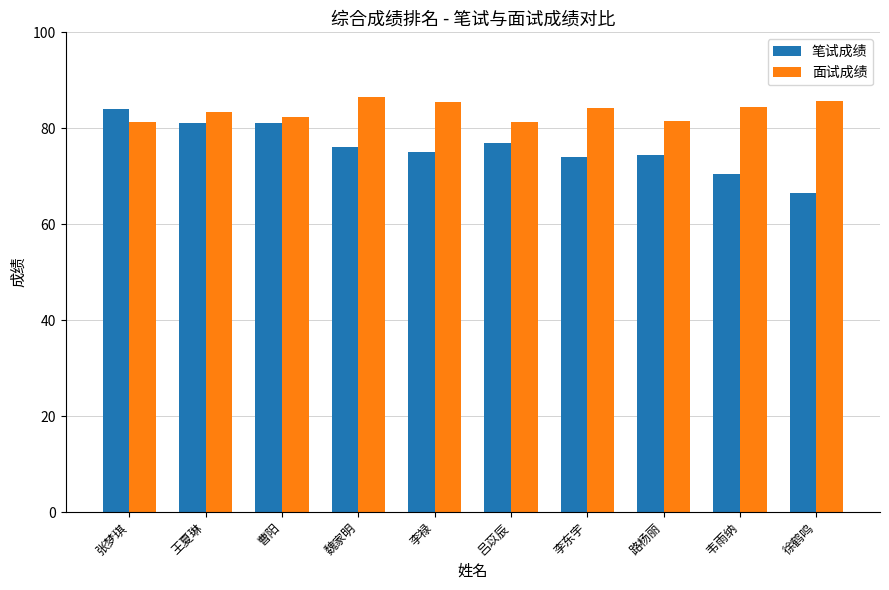

What is the total value across all series at 王夏琳?

164.4